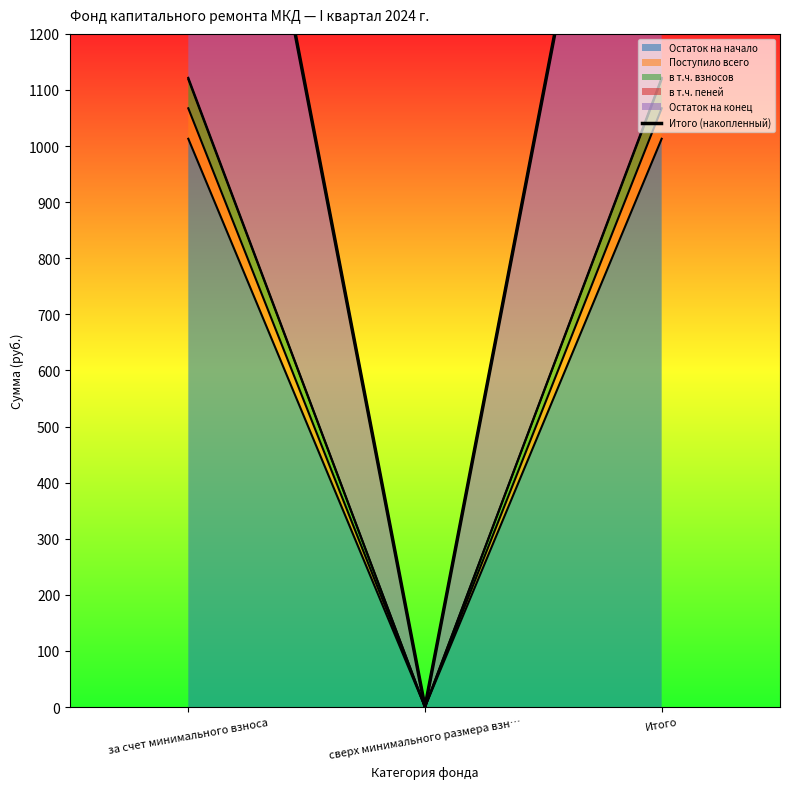

True or false: the data shows 733.5 at сверх минимального размера взн….

False